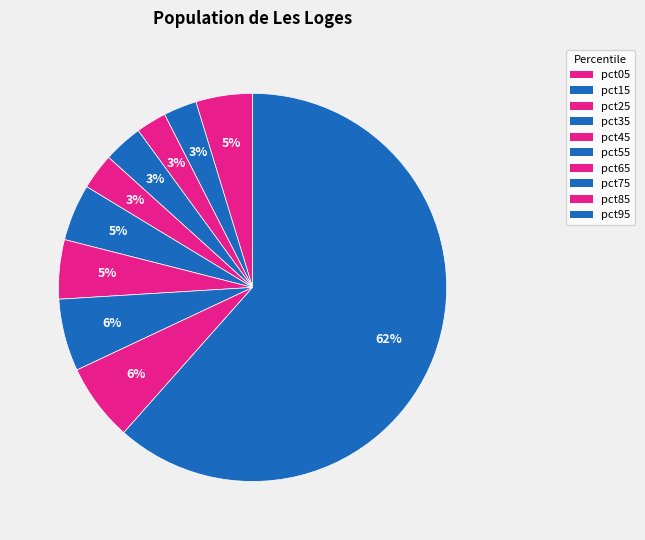

Is there any slice that represents more than half of the pie?

Yes